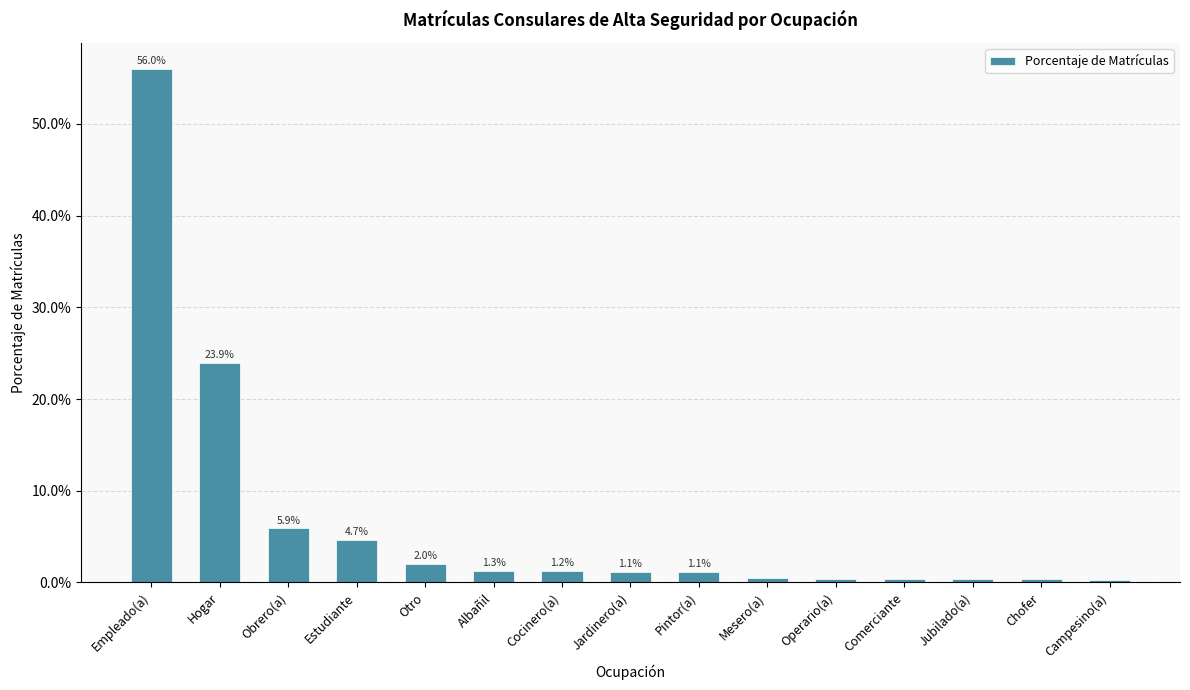

Reading left to right, what are all the values shown in this chart?

Empleado(a)=0.6	Hogar=0.2	Obrero(a)=0.1	Estudiante=0.0	Otro=0.0	Albañil=0.0	Cocinero(a)=0.0	Jardinero(a)=0.0	Pintor(a)=0.0	Mesero(a)=0.0	Operario(a)=0.0	Comerciante=0.0	Jubilado(a)=0.0	Chofer=0.0	Campesino(a)=0.0